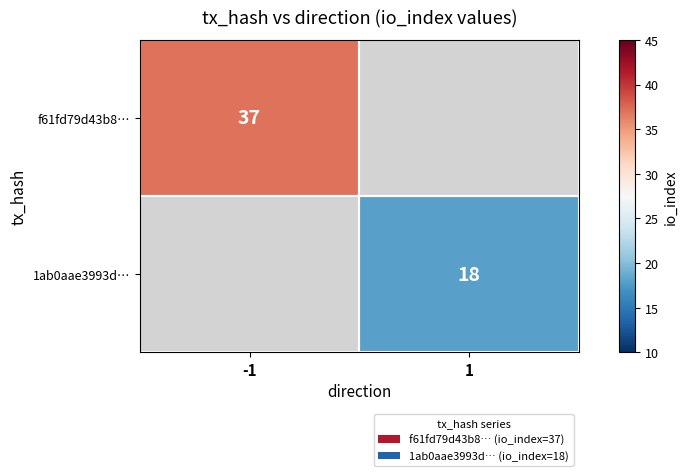

How many distinct data groups are displayed?

2